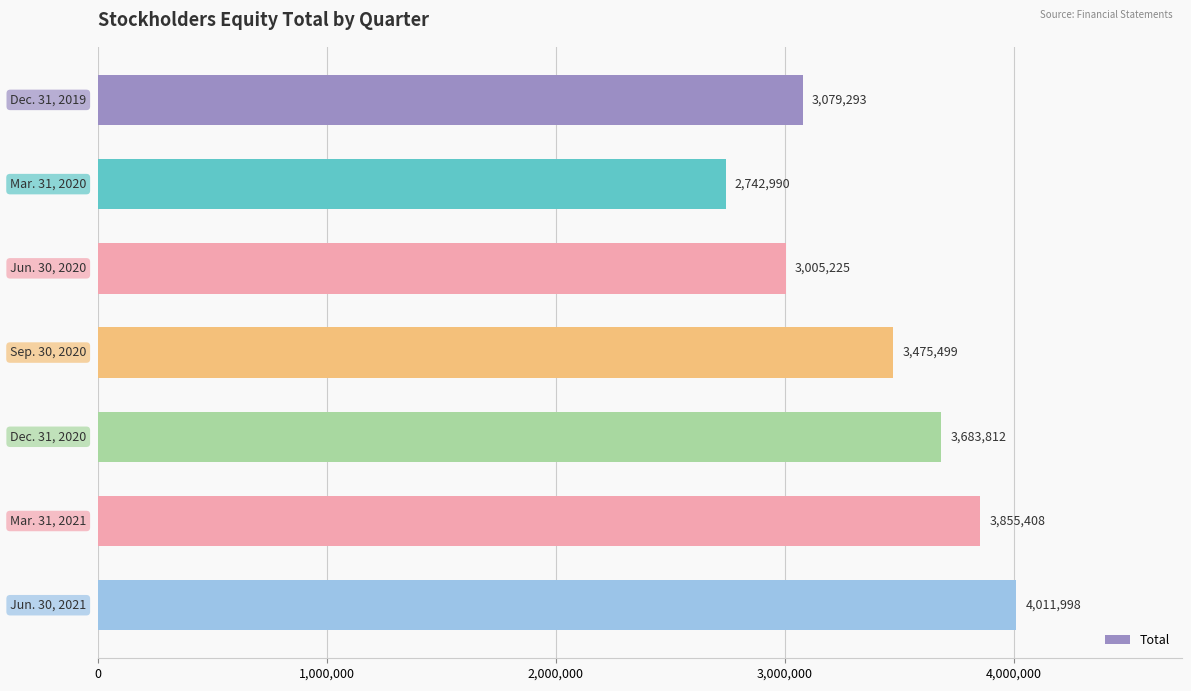

What is the greatest value displayed?

4011998